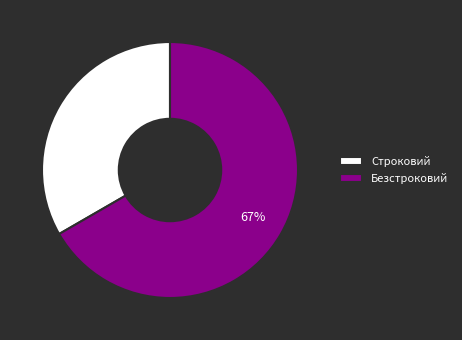

Is it true that Безстроковий is 72% of the pie?

False